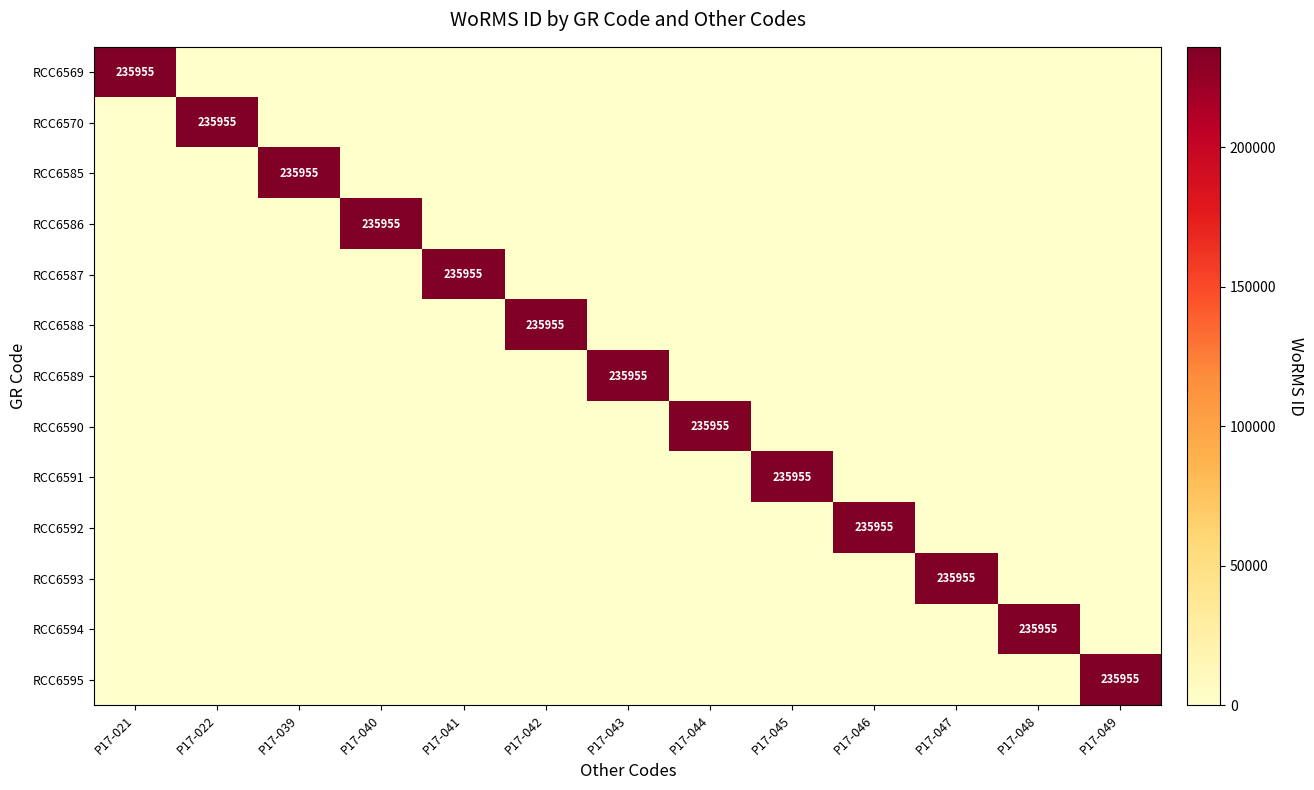

True or false: RCC6593 has a value of 70319 at P17-047.

False